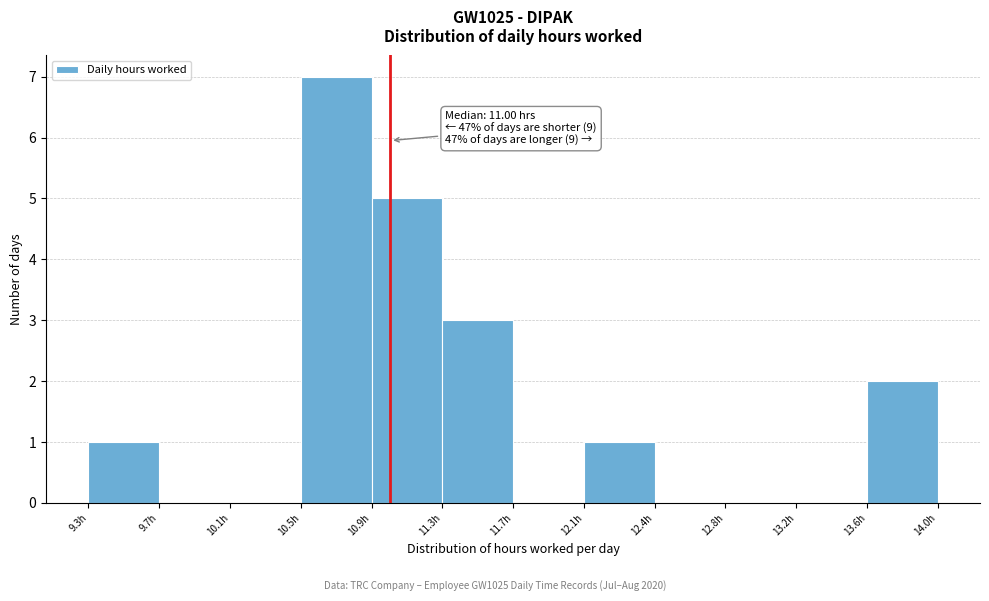

Which range on the x-axis has the tallest bar?

10.50 to 10.90